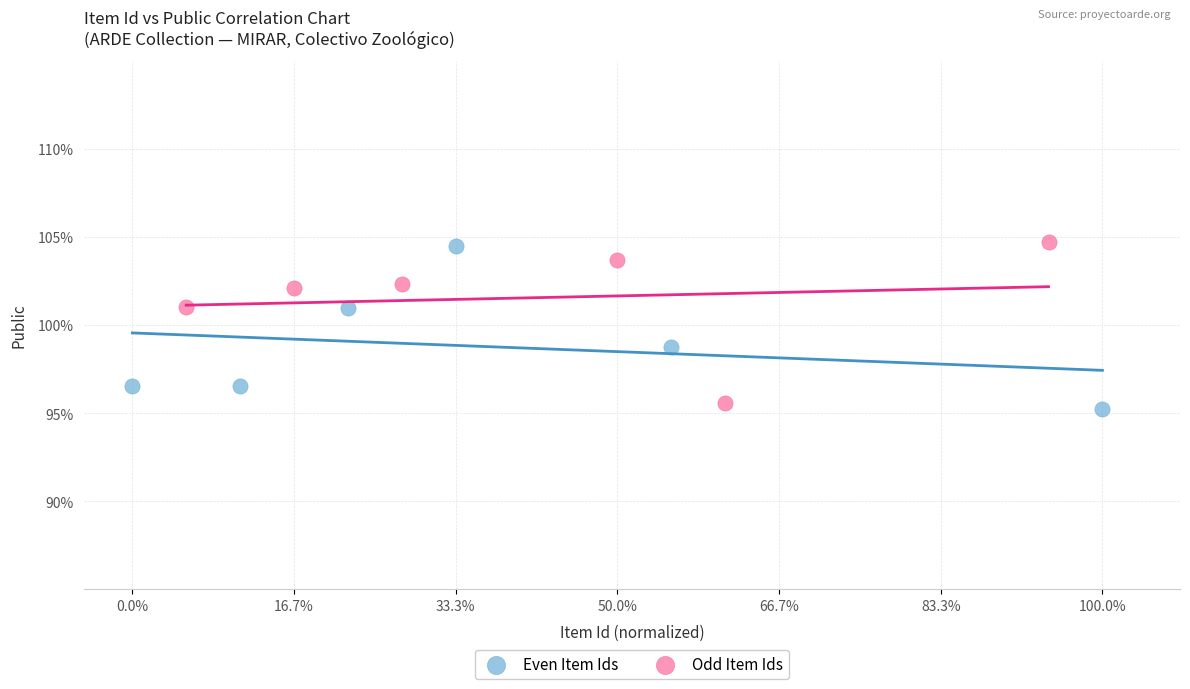

Which series contains the lowest Y value?

Even Item Ids